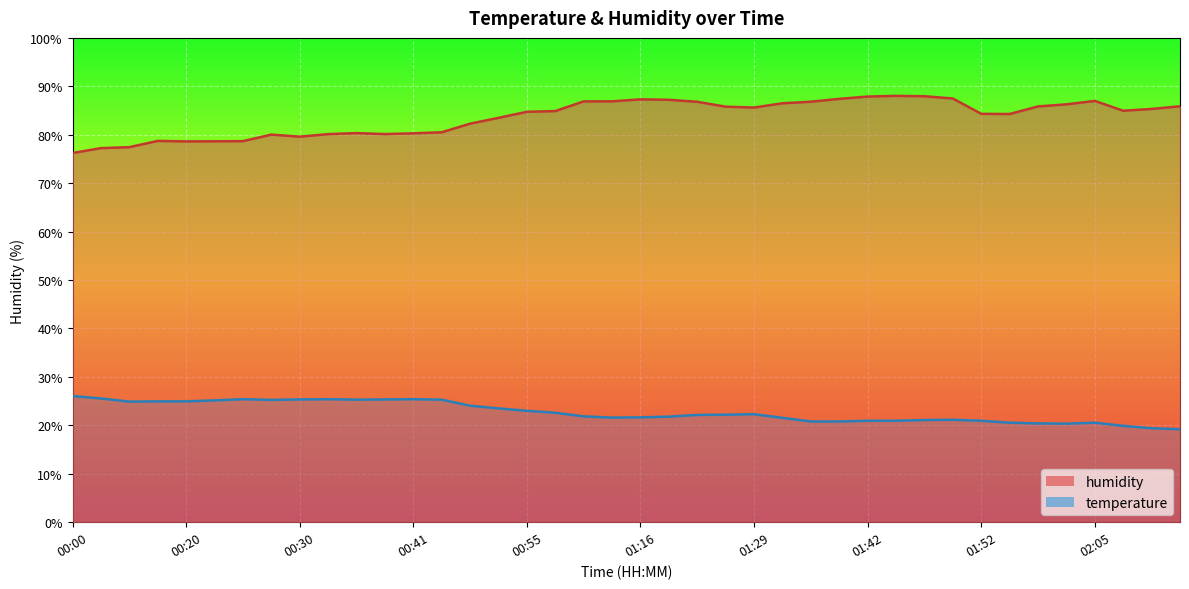

What is the value of the temperature point at the 32nd from the left?

21.2